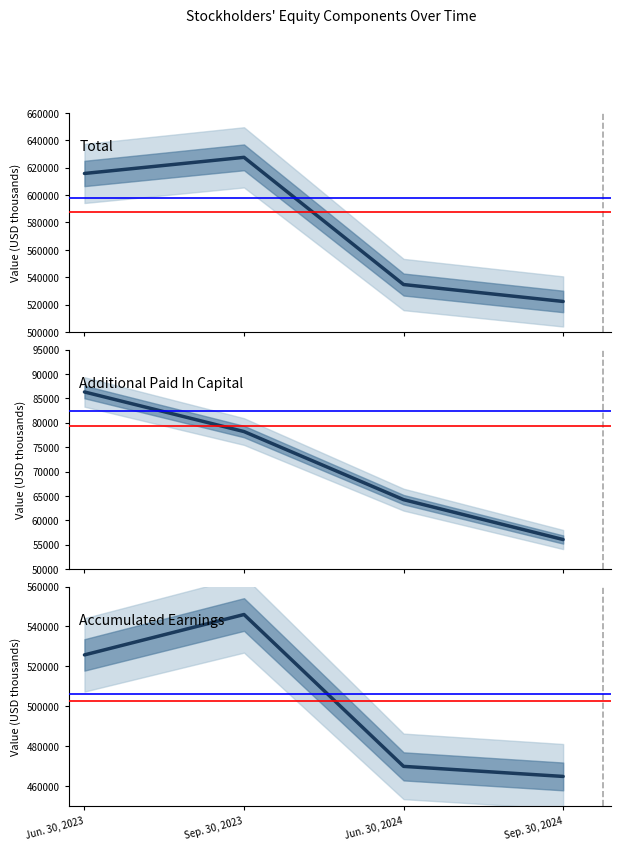

List the labels in order of Accumulated Earnings value, smallest first.

Sep. 30, 2024, Jun. 30, 2024, Jun. 30, 2023, Sep. 30, 2023